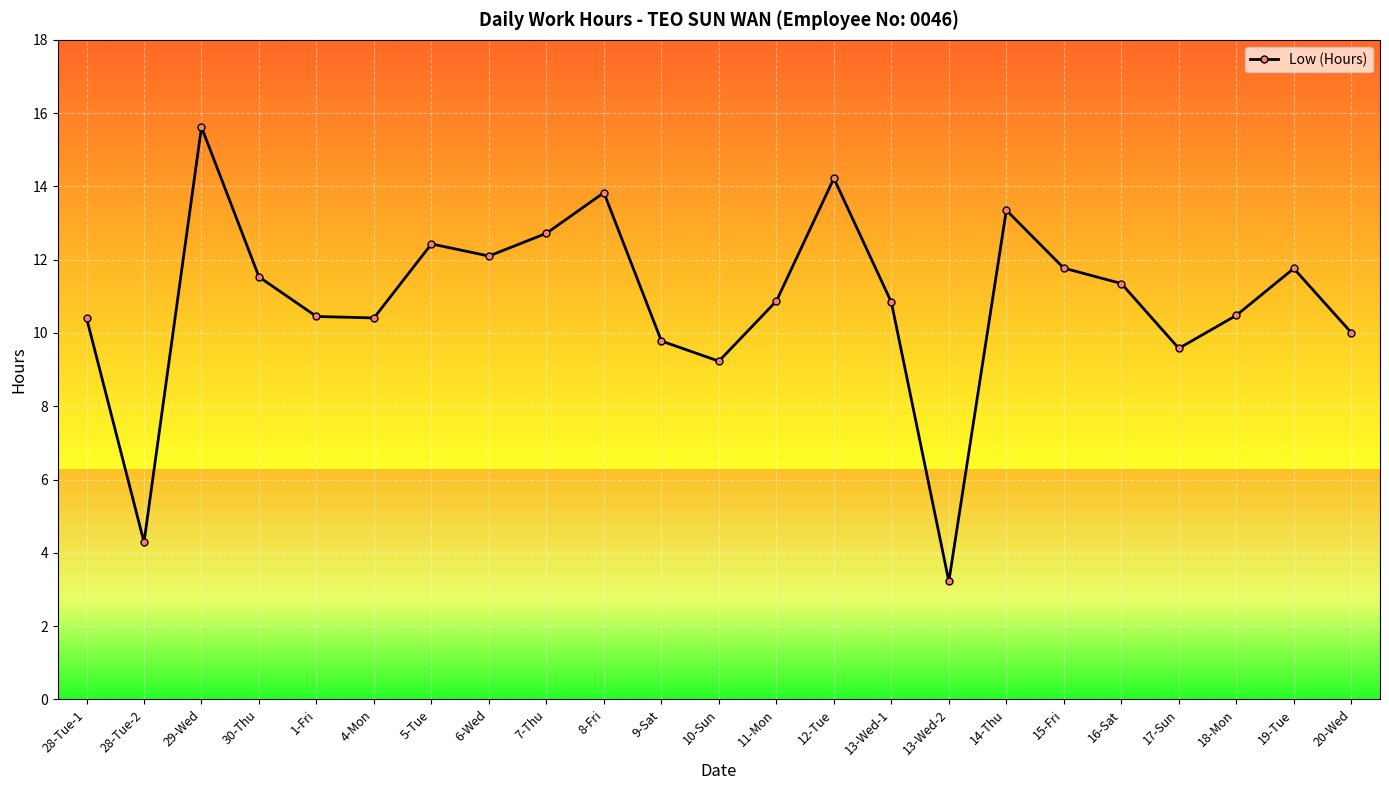

Approximately how many times larger is the value at 10-Sun compared to 16-Sat?

0.8